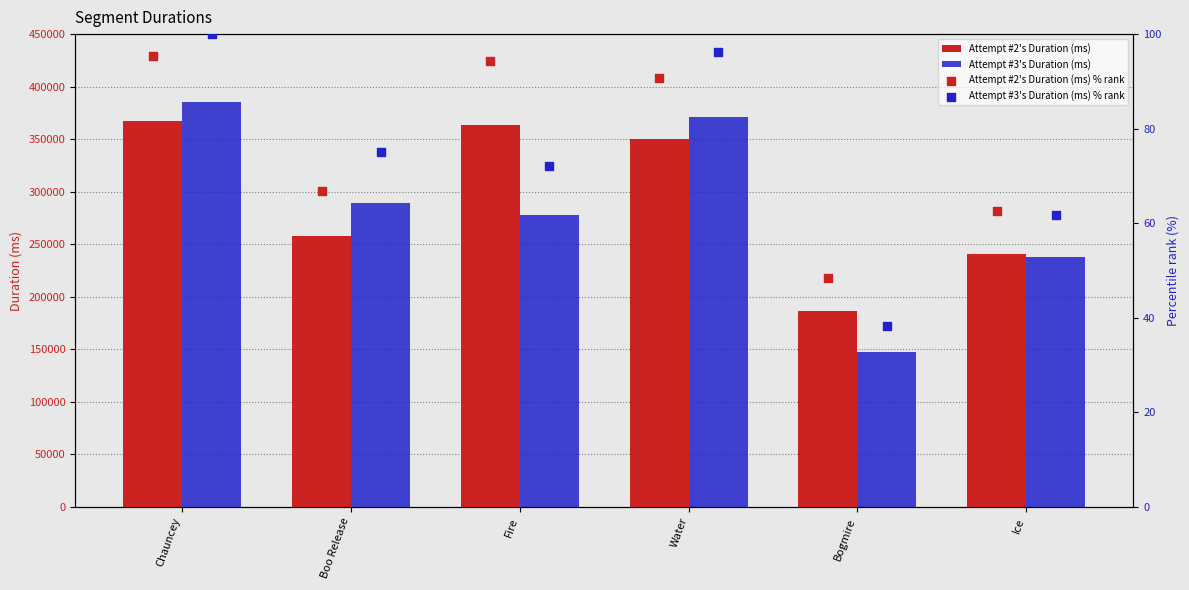

Is the value of Attempt #2's Duration (ms) at Ice greater than the value of Attempt #3's Duration (ms) at Ice?

Yes